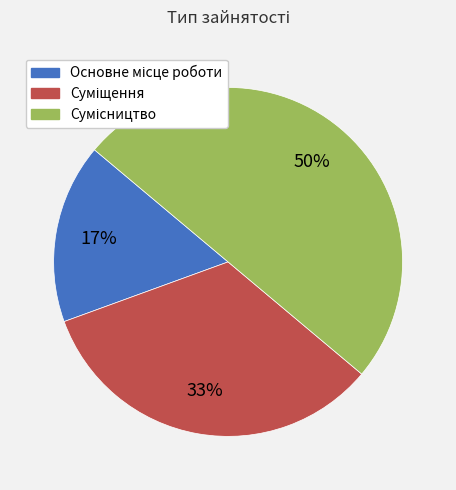

To the nearest percent, what is the average slice percentage?

33%